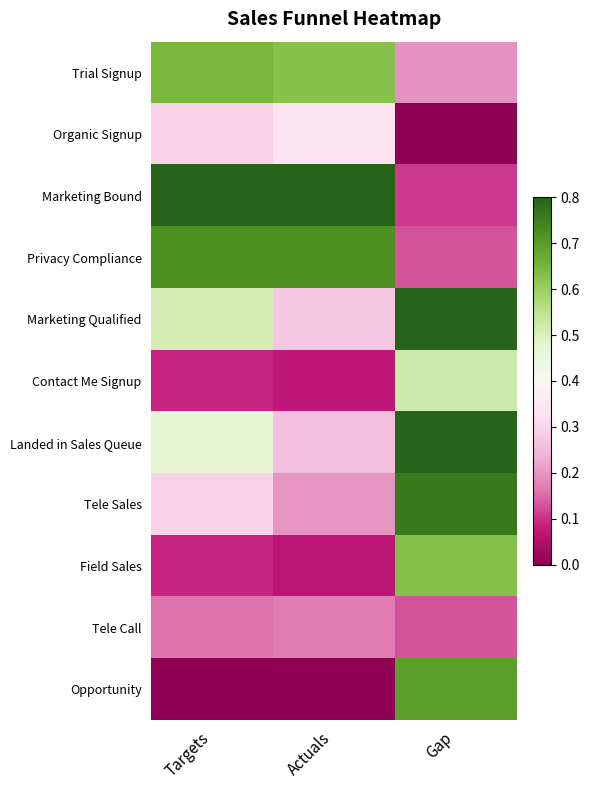

What is the greatest value displayed?

1.0